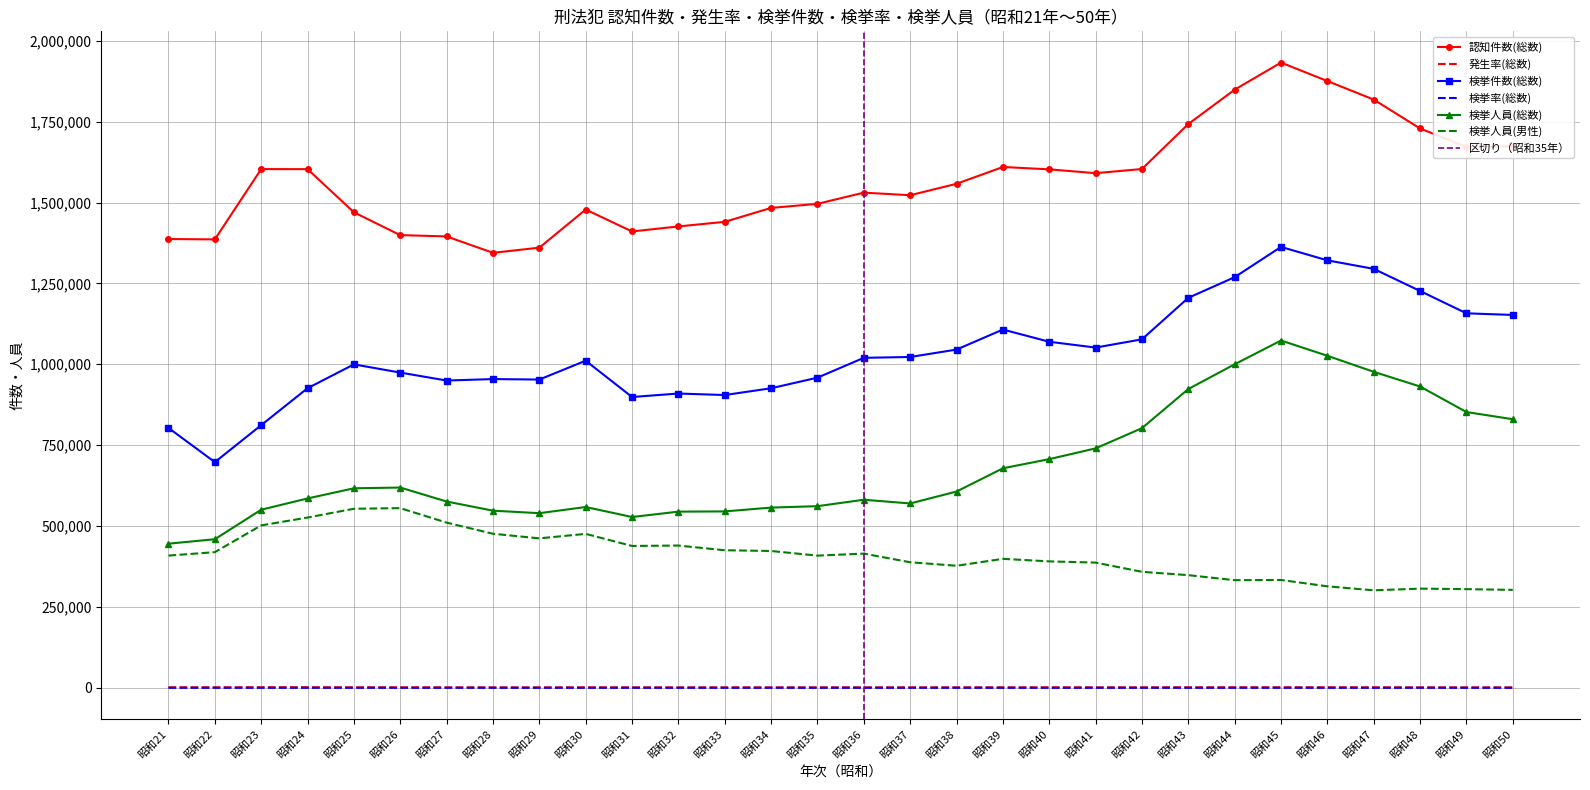

What is the sum of the 検挙人員(総数) values at 昭和24 and 昭和48?

1516657.0